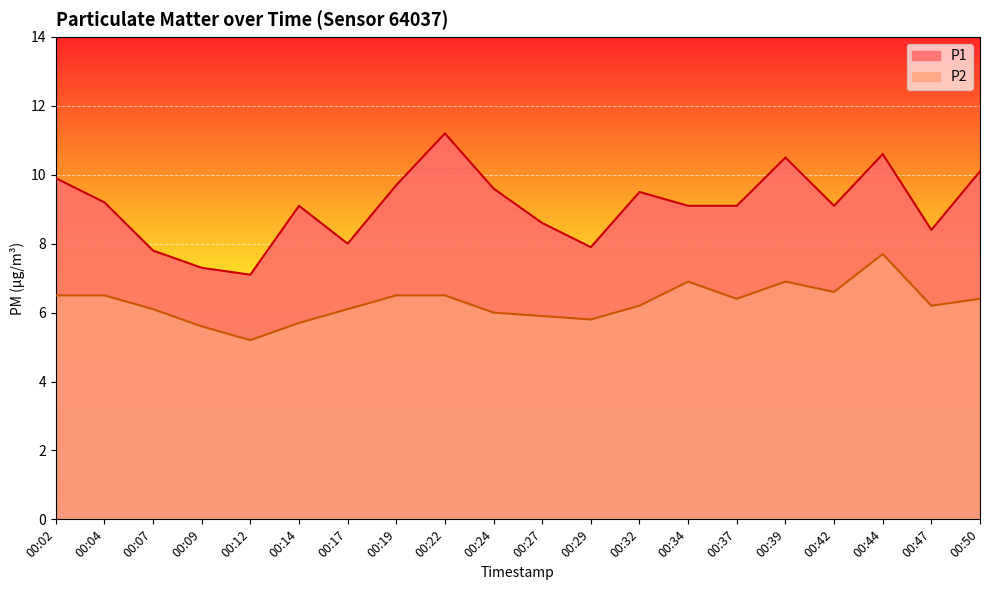

Which category has the lowest value in the P1 series?

00:12